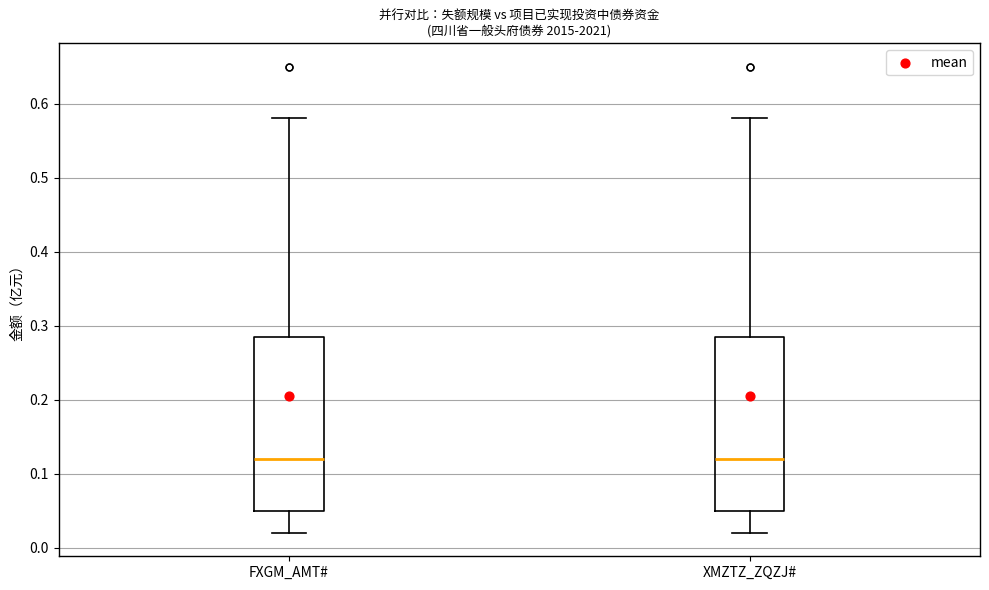

Reading left to right, transcribe this box plot: for each box, give where its median line is, the range the box spans, and where its two whiskers end, as read against the y-axis. The values are not printed on the chart, so give them approximately, as read against the axis.

FXGM_AMT#: median 0.12, box 0.05 to 0.29, whiskers 0.02 to 0.58
XMZTZ_ZQZJ#: median 0.12, box 0.05 to 0.29, whiskers 0.02 to 0.58